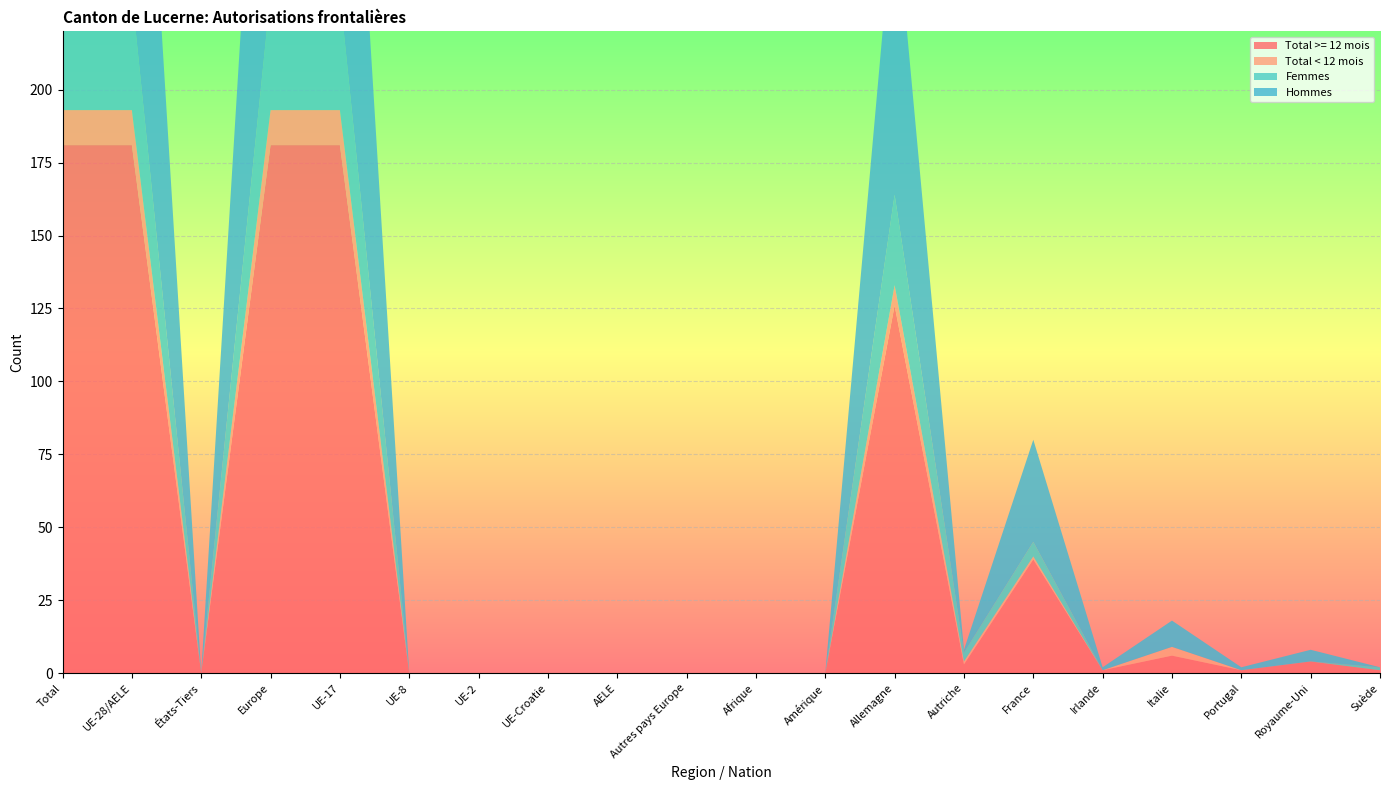

Reading left to right, extract all data points from this chart.

Total >= 12 mois: Total=181	UE-28/AELE=181	États-Tiers=0	Europe=181	UE-17=181	UE-8=0	UE-2=0	UE-Croatie=0	AELE=0	Autres pays Europe=0	Afrique=0	Amérique=0	Allemagne=126	Autriche=3	France=39	Irlande=1	Italie=6	Portugal=1	Royaume-Uni=4	Suède=1
Total < 12 mois: Total=12	UE-28/AELE=12	États-Tiers=0	Europe=12	UE-17=12	UE-8=0	UE-2=0	UE-Croatie=0	AELE=0	Autres pays Europe=0	Afrique=0	Amérique=0	Allemagne=7	Autriche=1	France=1	Irlande=0	Italie=3	Portugal=0	Royaume-Uni=0	Suède=0
Femmes: Total=40	UE-28/AELE=40	États-Tiers=0	Europe=40	UE-17=40	UE-8=0	UE-2=0	UE-Croatie=0	AELE=0	Autres pays Europe=0	Afrique=0	Amérique=0	Allemagne=31	Autriche=3	France=5	Irlande=0	Italie=0	Portugal=0	Royaume-Uni=0	Suède=1
Hommes: Total=153	UE-28/AELE=153	États-Tiers=0	Europe=153	UE-17=153	UE-8=0	UE-2=0	UE-Croatie=0	AELE=0	Autres pays Europe=0	Afrique=0	Amérique=0	Allemagne=102	Autriche=1	France=35	Irlande=1	Italie=9	Portugal=1	Royaume-Uni=4	Suède=0